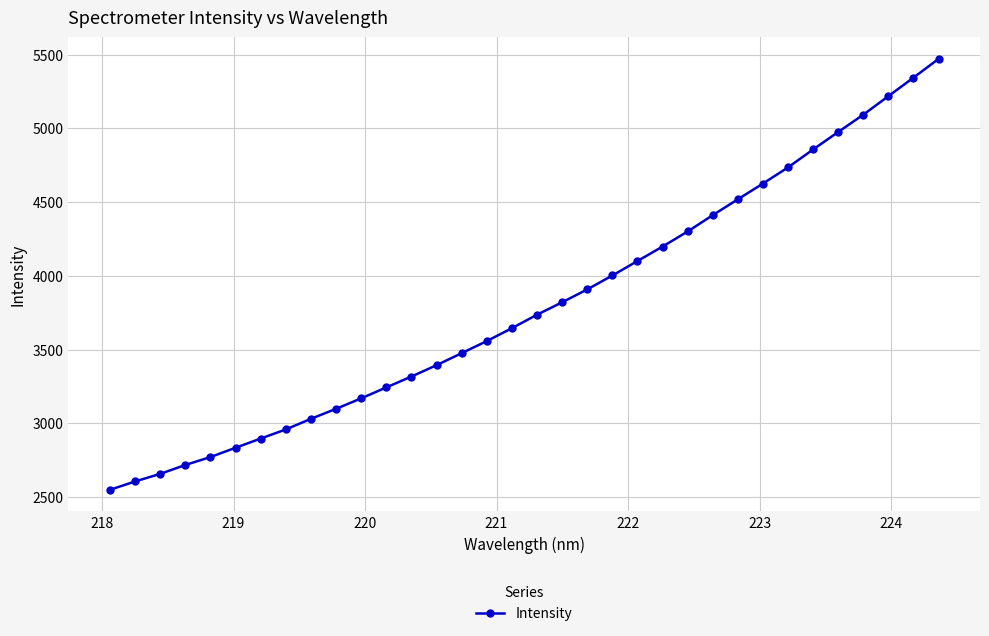

Reading right to left, extract all data points from this chart.

5471.0	5343.8	5218.4	5092.7	4975.6	4857.2	4735.7	4625.9	4519.2	4411.8	4301.1	4198.9	4100.9	4002.8	3908.5	3821.1	3736.9	3645.7	3558.3	3476.5	3394.9	3317.9	3244.3	3170.0	3099.0	3031.2	2959.3	2897.4	2835.1	2772.1	2718.2	2657.9	2606.5	2549.9